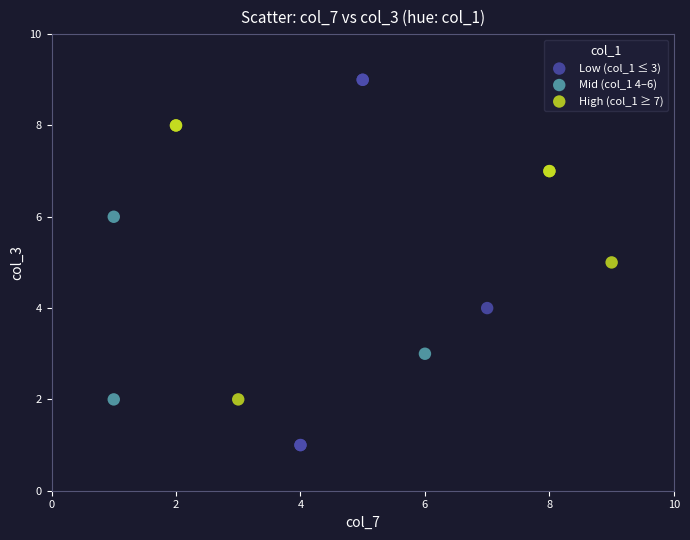

Which series reaches the maximum Y coordinate?

Low (col_1 ≤ 3)